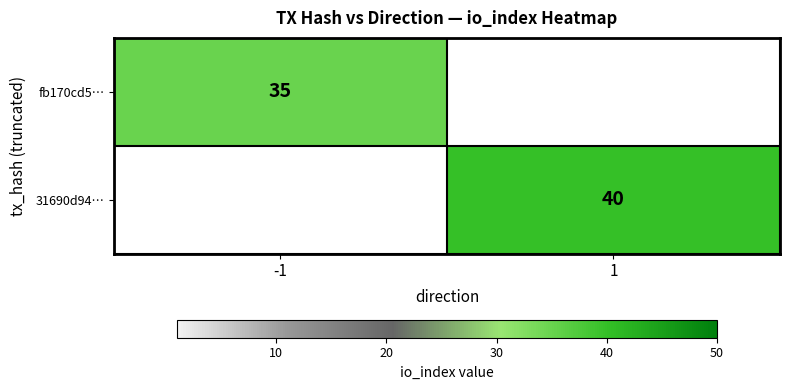

What is the smallest value displayed?

35.0